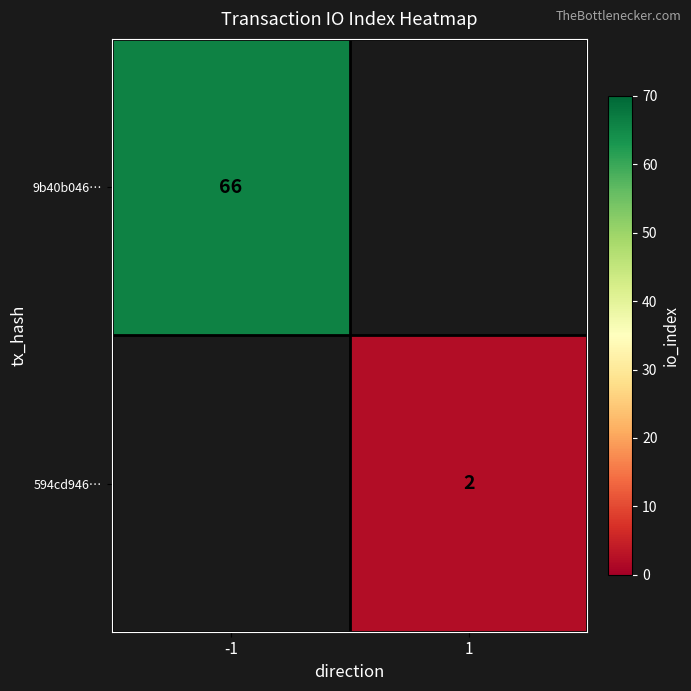

Is the value of 9b40b046… at -1 greater than the value of 594cd946… at 1?

Yes